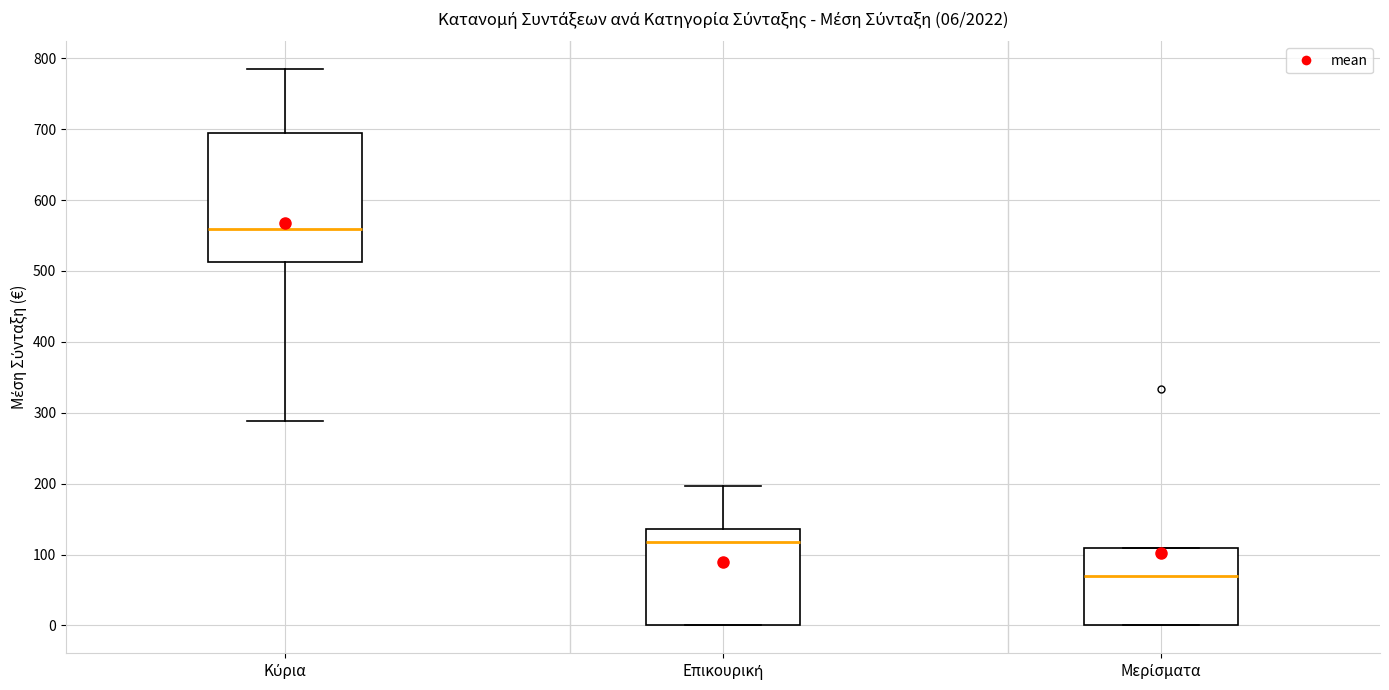

Which box has the highest median line?

Κύρια